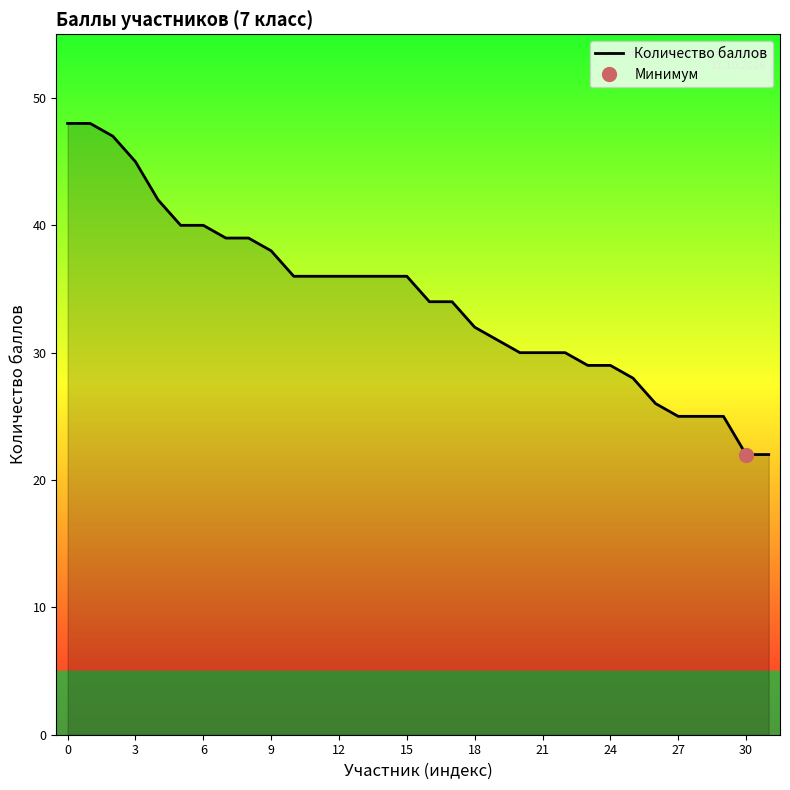

What is the minimum value for Количество баллов?

22